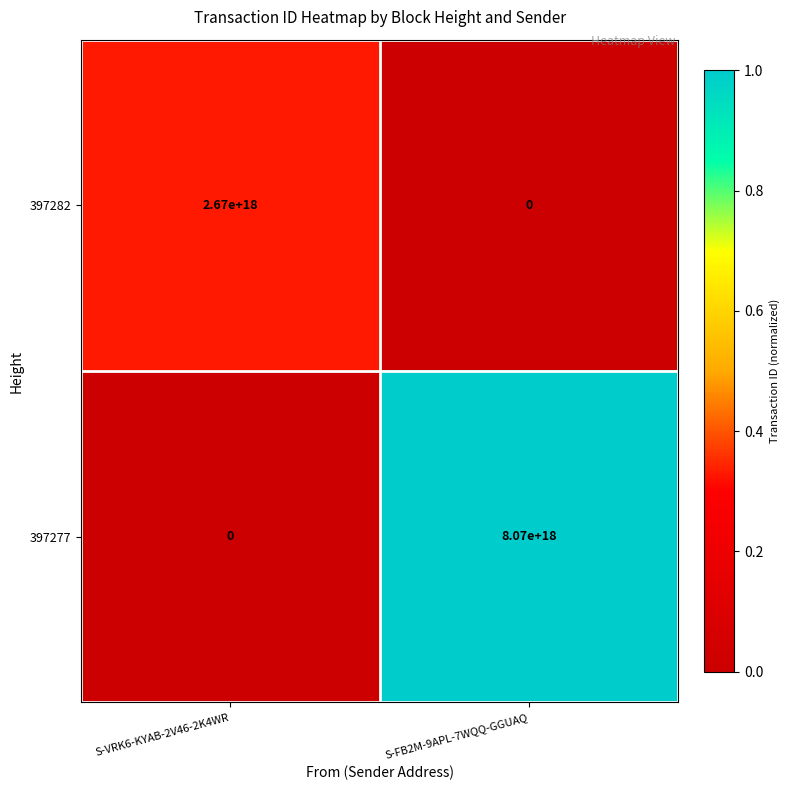

Which category has the lowest value in the 397282 series?

S-FB2M-9APL-7WQQ-GGUAQ